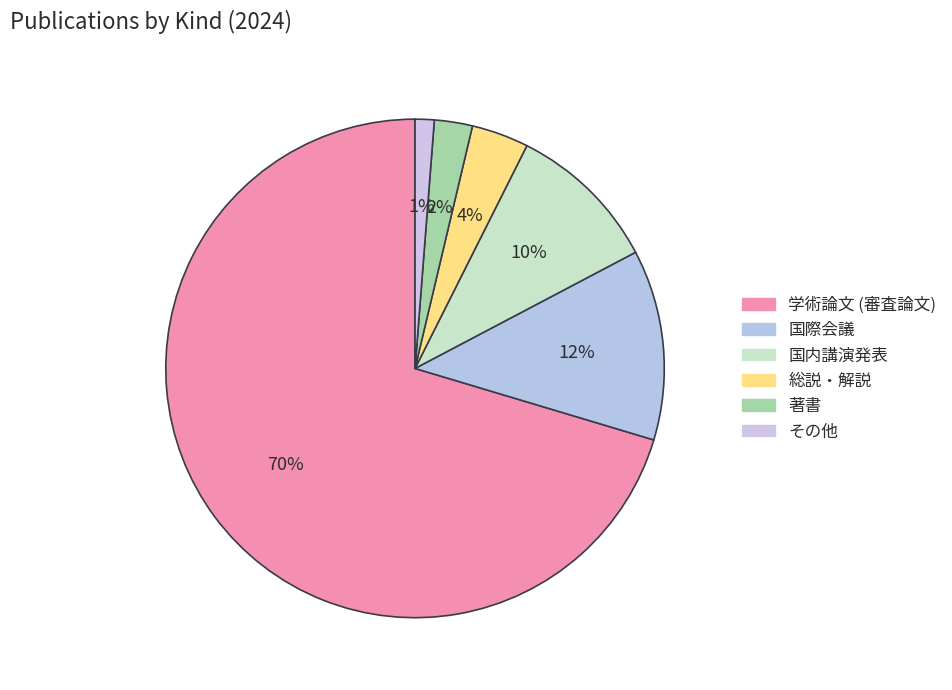

What is the largest slice in the pie chart?

学術論文 (審査論文)